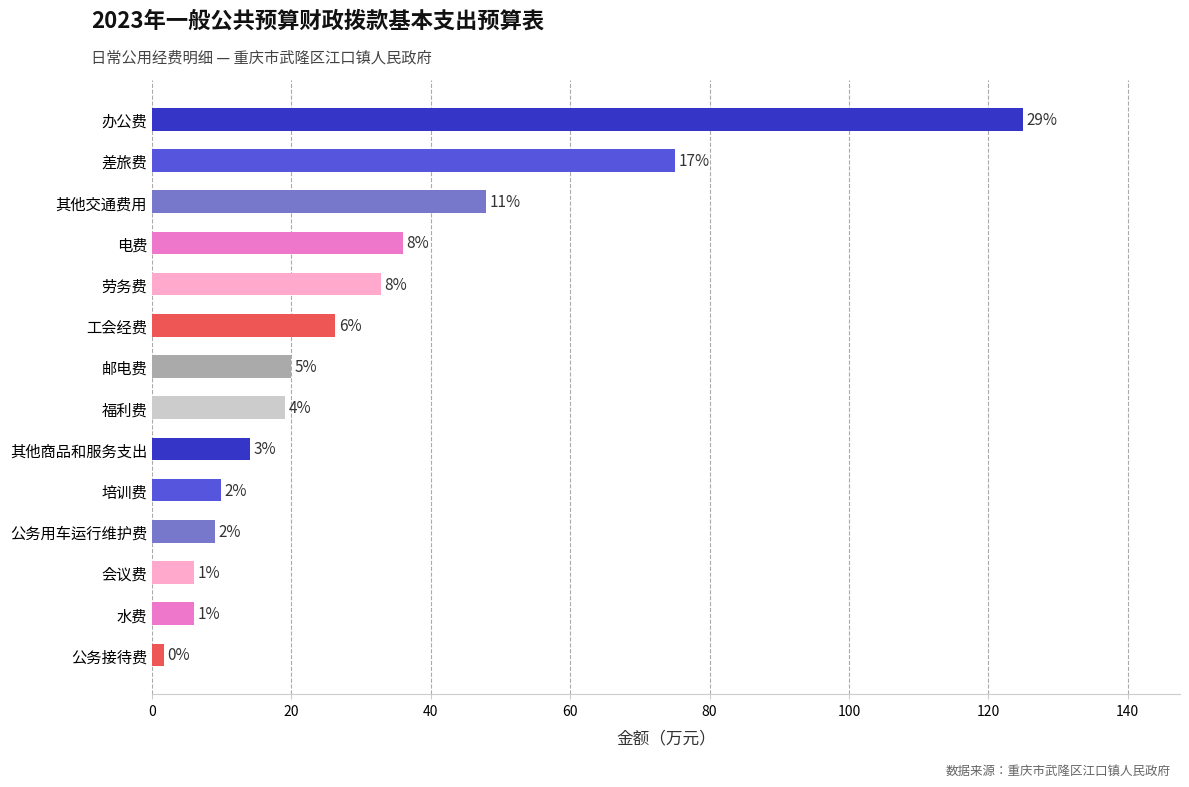

Are the bars horizontal?

Yes